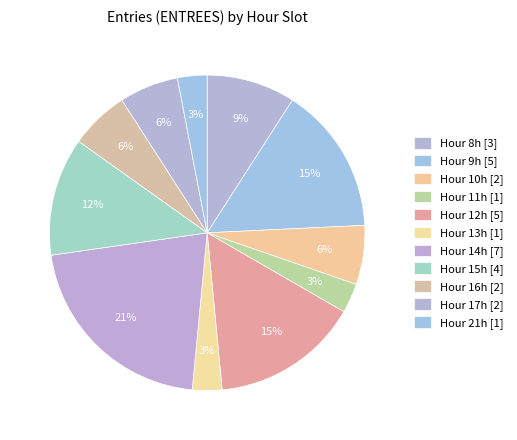

How many segments does this pie chart have?

11